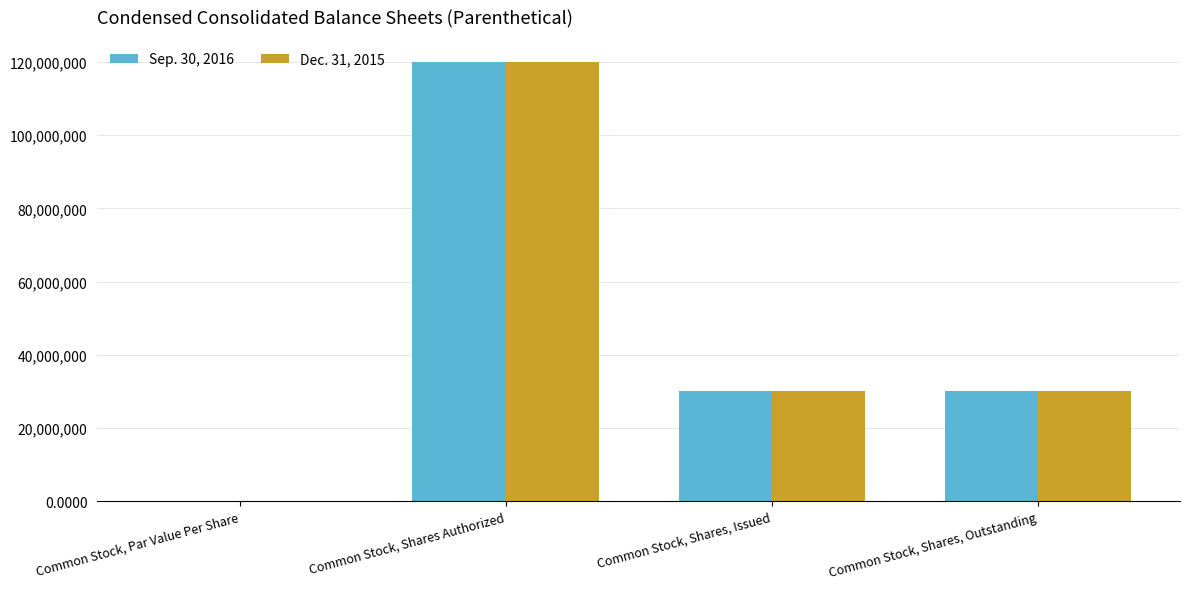

What is the difference between the Sep. 30, 2016 values at Common Stock, Par Value Per Share and Common Stock, Shares, Issued?

30063759.0